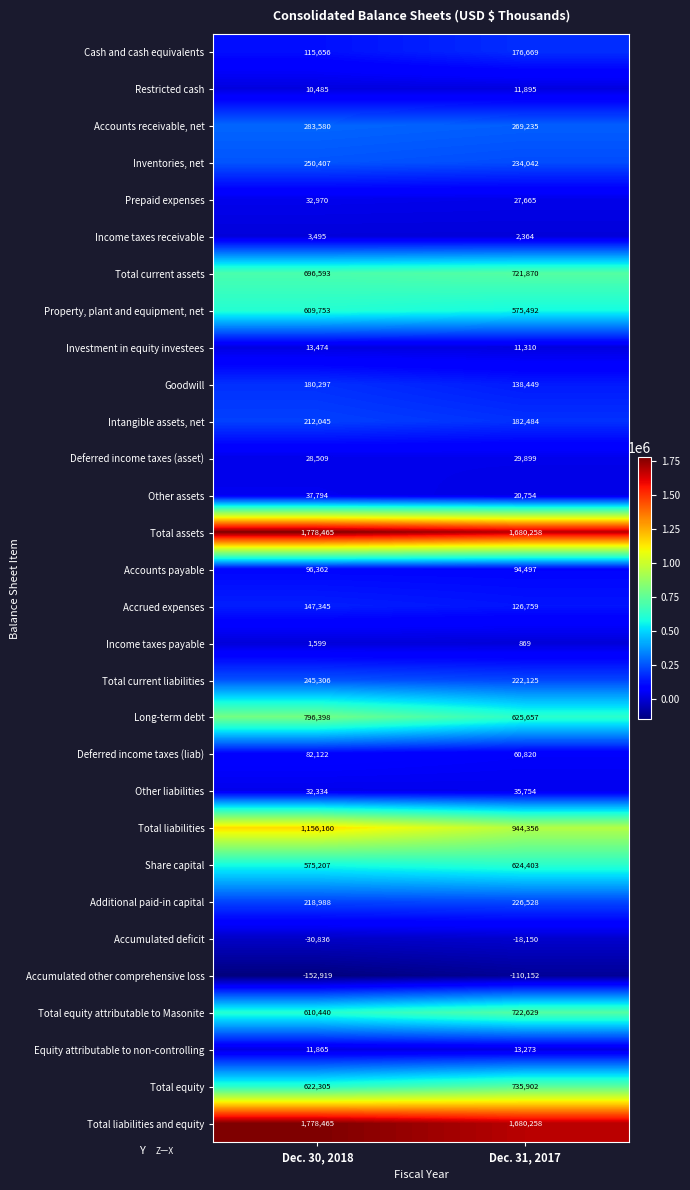

Which series has the largest range (max minus min)?

Total liabilities